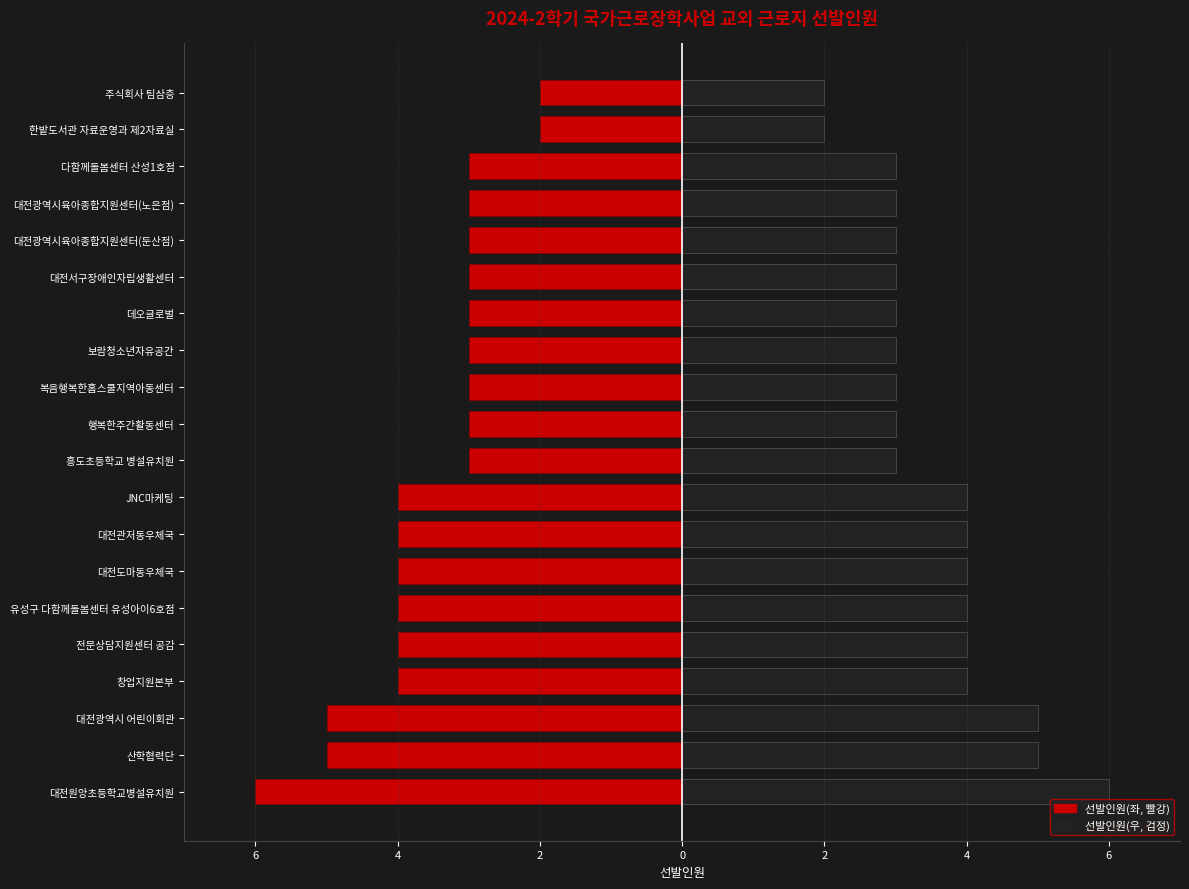

True or false: 선발인원(우) has a value of 8 at 대전원앙초등학교병설유치원.

False